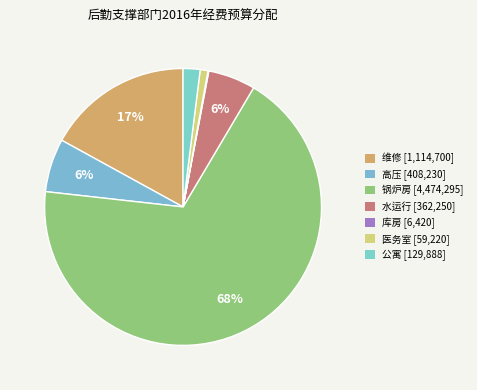

Which slice is the smallest?

库房